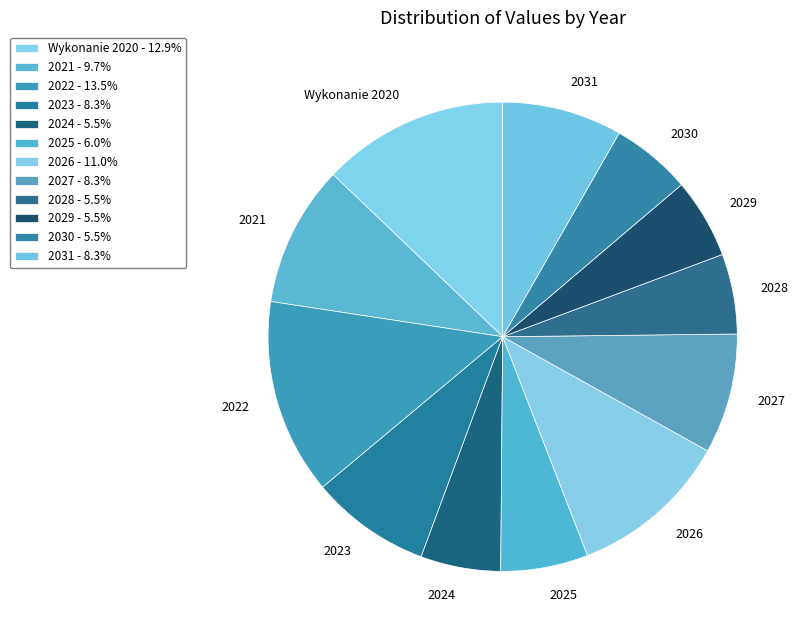

Is the sum of 2024 and 2026 greater than half?

No